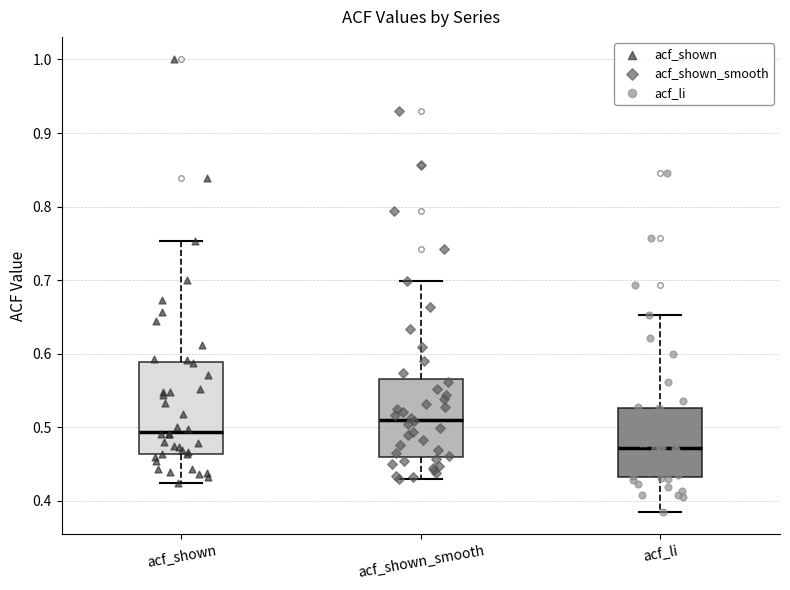

Reading left to right, read every box against the y-axis: the position of its median line, the range the box covers, and the ends of its whiskers. The values are not printed on the chart, so give them approximately, as read against the axis.

acf_shown: median 0.49, box 0.46 to 0.59, whiskers 0.42 to 0.75
acf_shown_smooth: median 0.51, box 0.46 to 0.57, whiskers 0.43 to 0.70
acf_li: median 0.47, box 0.43 to 0.53, whiskers 0.39 to 0.65